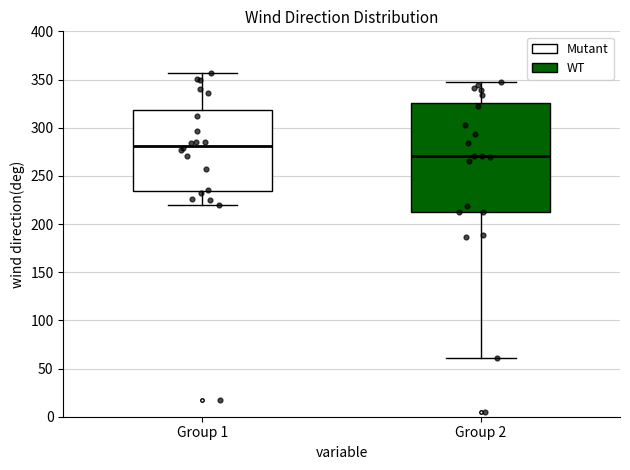

Reading left to right, transcribe this box plot: for each box, give where its median line is, the range the box spans, and where its two whiskers end, as read against the y-axis. The values are not printed on the chart, so give them approximately, as read against the axis.

Group 1: median 280, box 235 to 320, whiskers 220 to 355
Group 2: median 270, box 215 to 325, whiskers 60 to 345